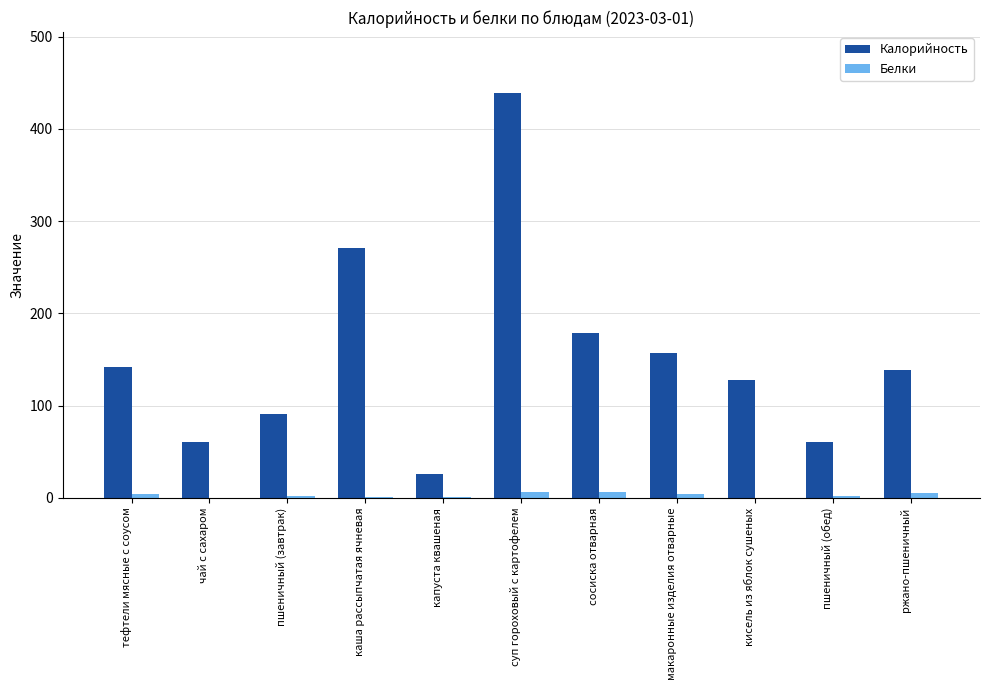

True or false: Белки has a value of 6 at сосиска отварная.

True